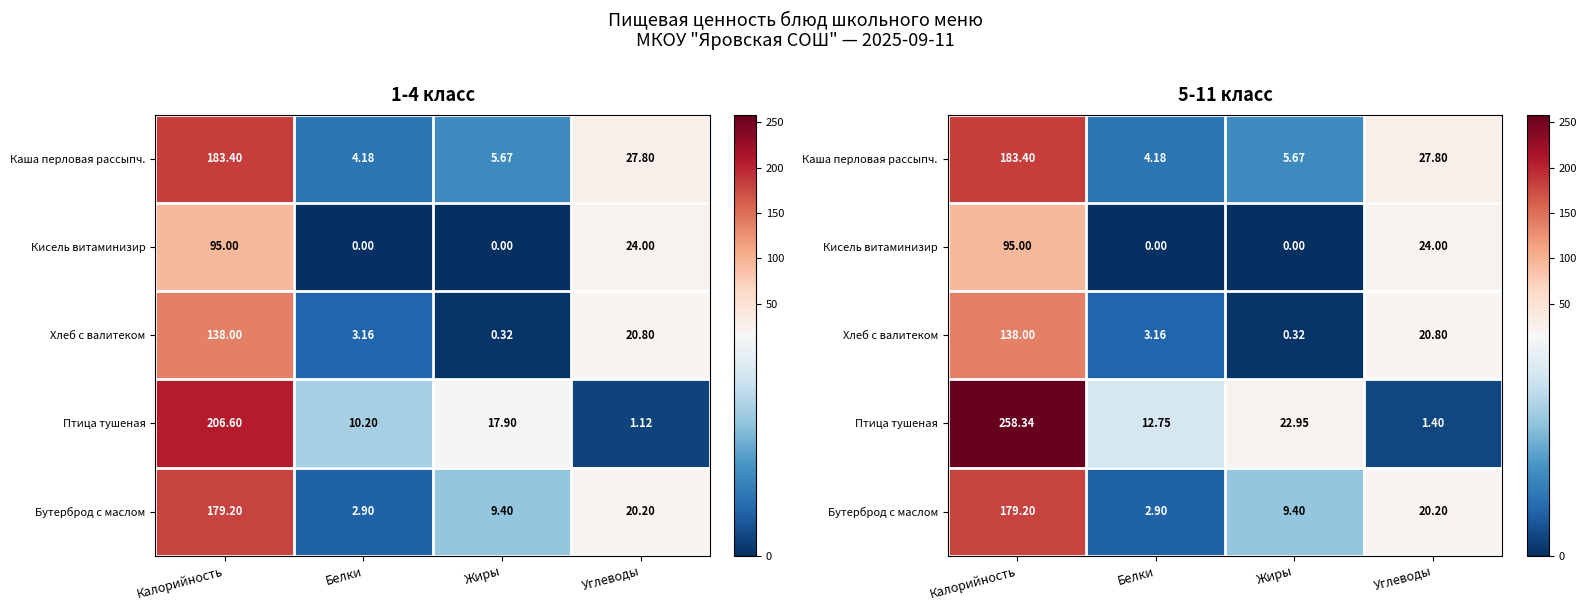

At which category is the sum across all series the highest?

Калорийность